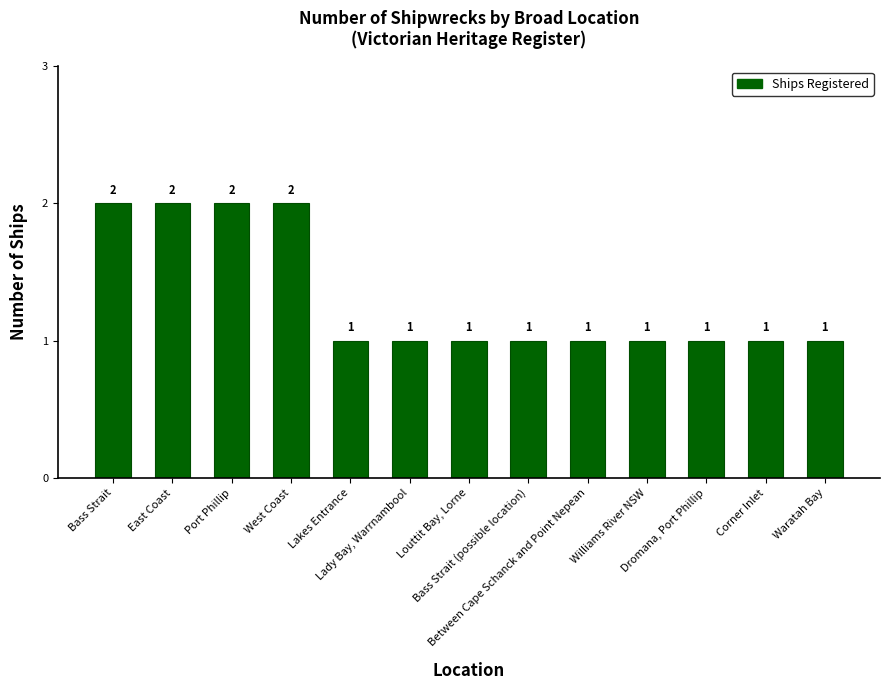

Approximately how many times larger is the value at Bass Strait (possible location) compared to West Coast?

0.5